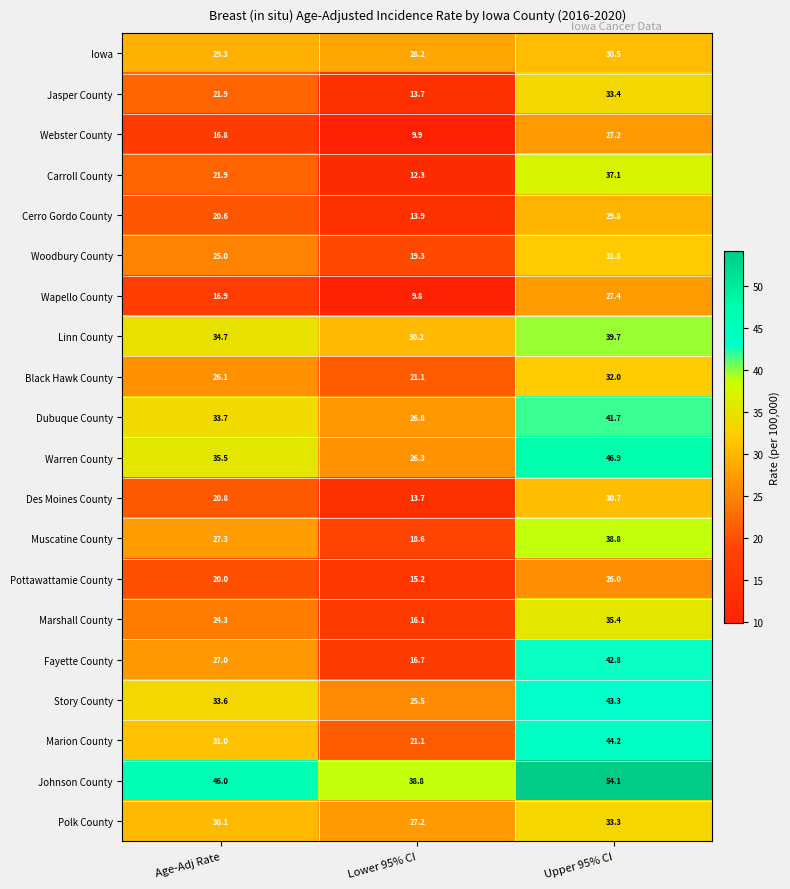

Which series changed the most between Age-Adj Rate and Lower 95% CI?

Fayette County